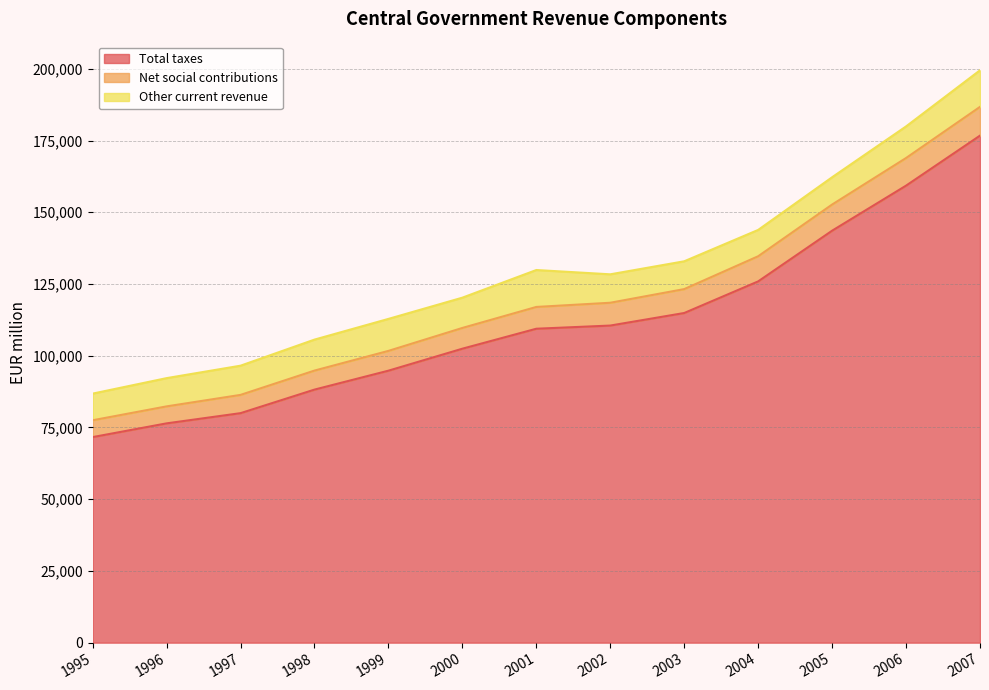

What is the sum of the Total taxes values at 1999 and 2001?

204200